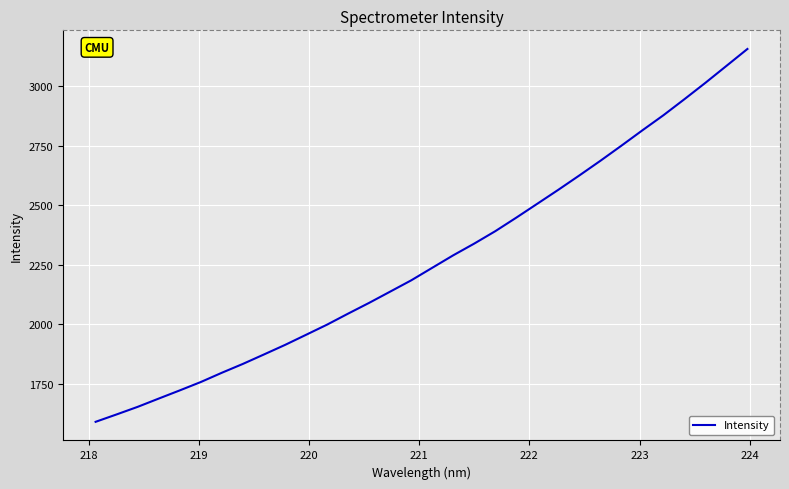

Is this an area chart (filled region under the line)?

No